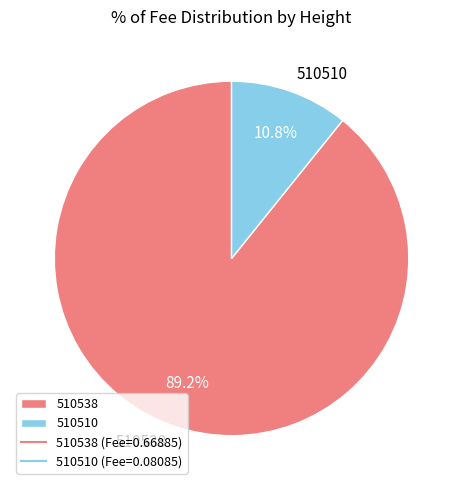

What is the largest slice in the pie chart?

510538